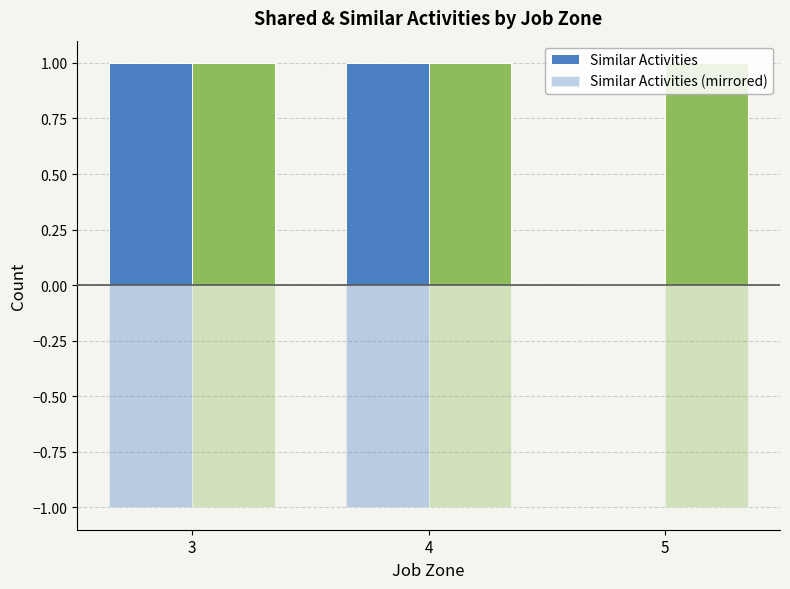

Count the number of data series in this chart.

4